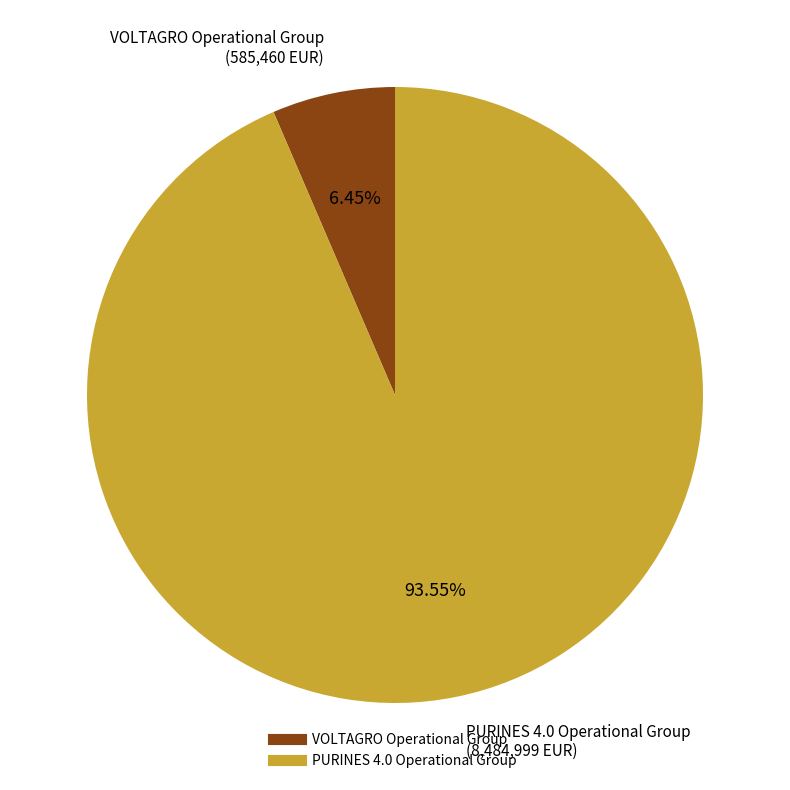

Which category has the biggest portion of the pie?

PURINES 4.0 Operational Group